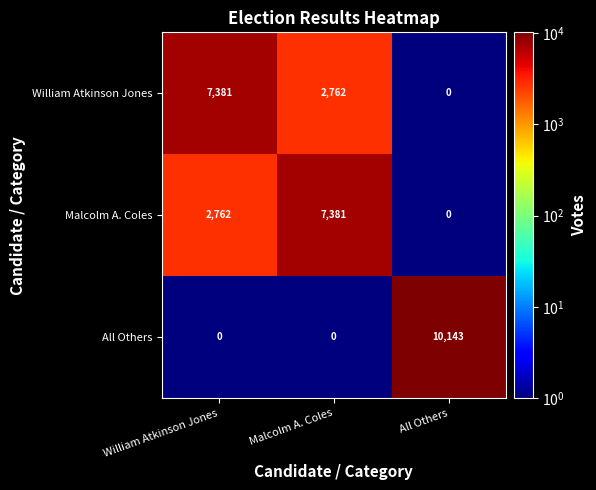

What is the greatest value displayed?

10143